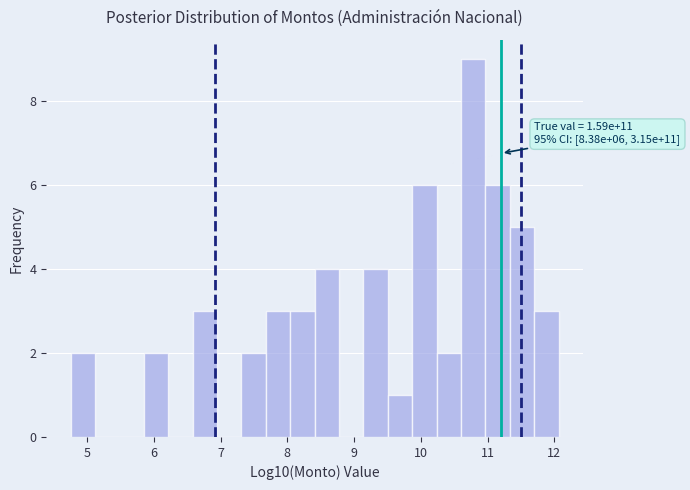

Read against the x-axis, roughly where is the centre of the tallest bar?

10.8